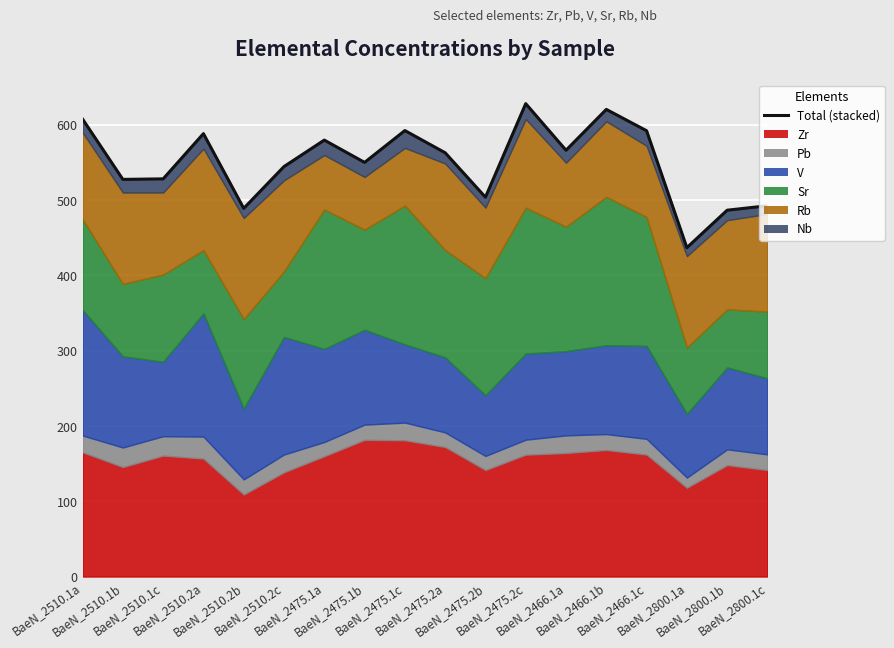

What is the value of the 13th point from the left?

566.4